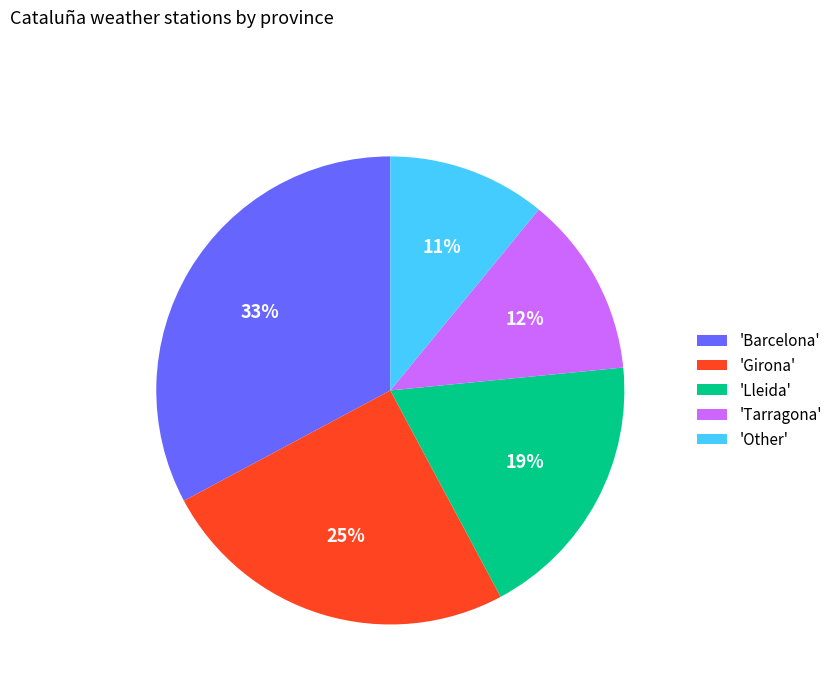

What is the largest slice in the pie chart?

'Barcelona'